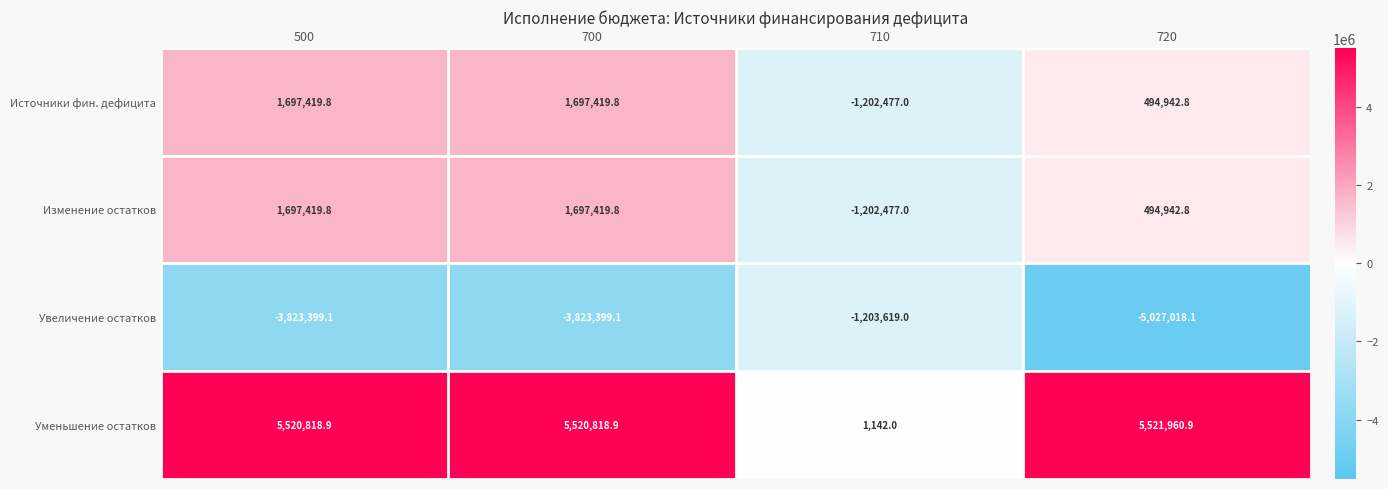

Which category has the highest value across all series?

720